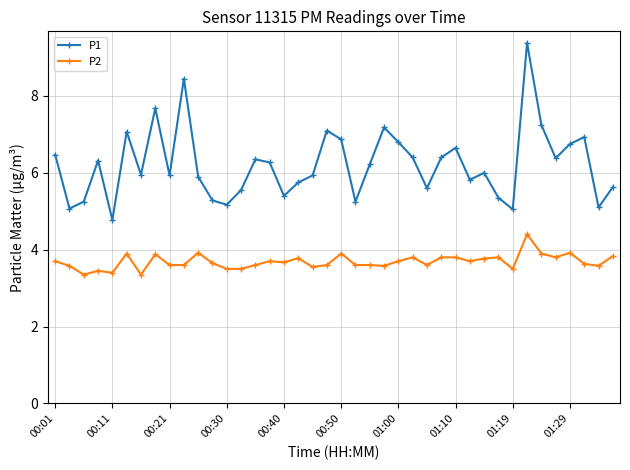

Which series has the largest total across all categories?

P1